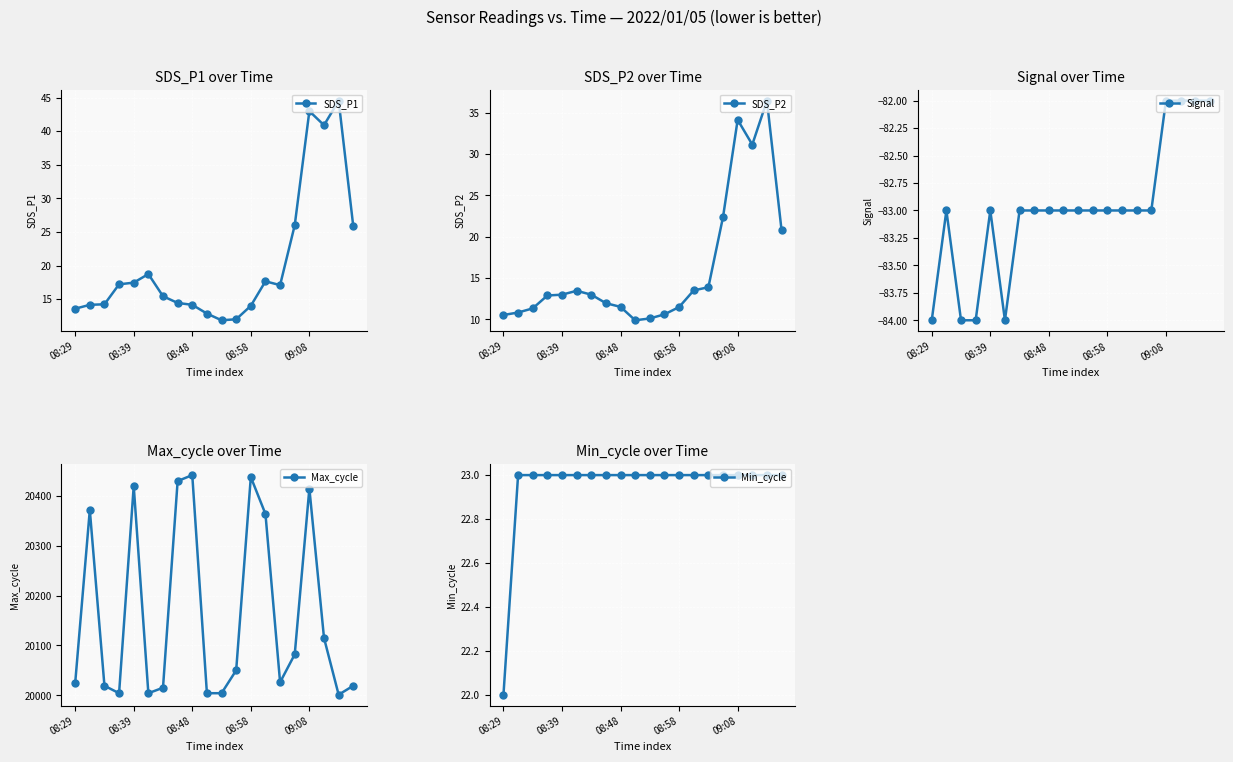

True or false: Signal and Max_cycle intersect in this chart.

False